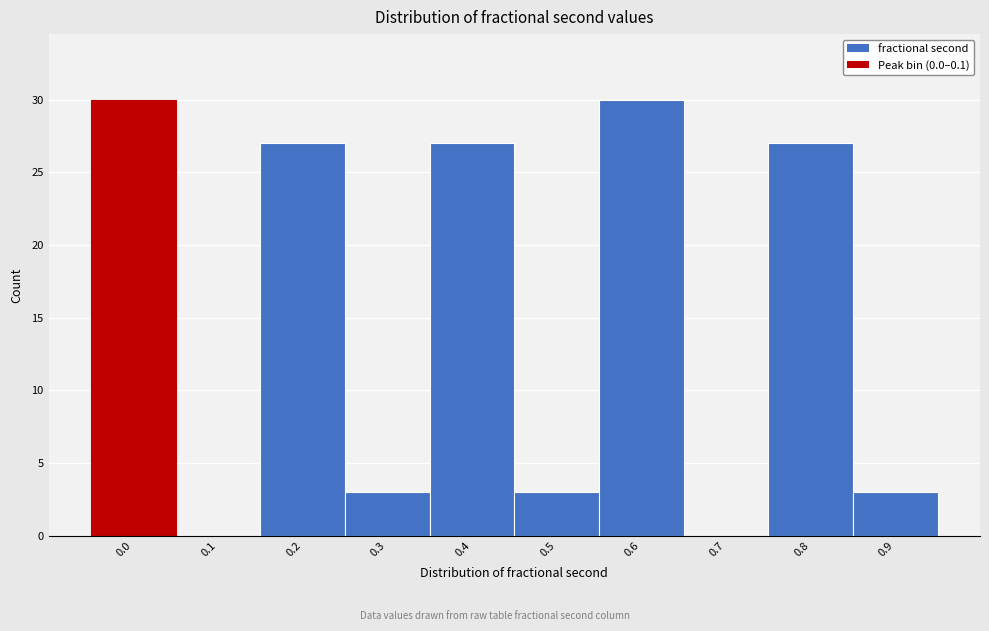

Reading left to right, what are all the values shown in this chart?

0.0=30	0.1=0	0.2=27	0.3=3	0.4=27	0.5=3	0.6=30	0.7=0	0.8=27	0.9=3